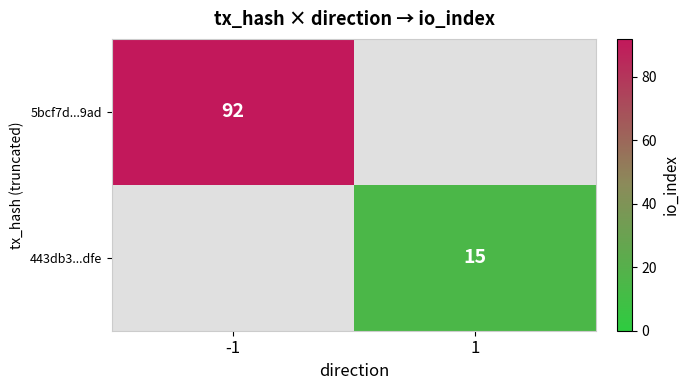

The 5bcf7d...9ad series shows 92 at -1. True or false?

True